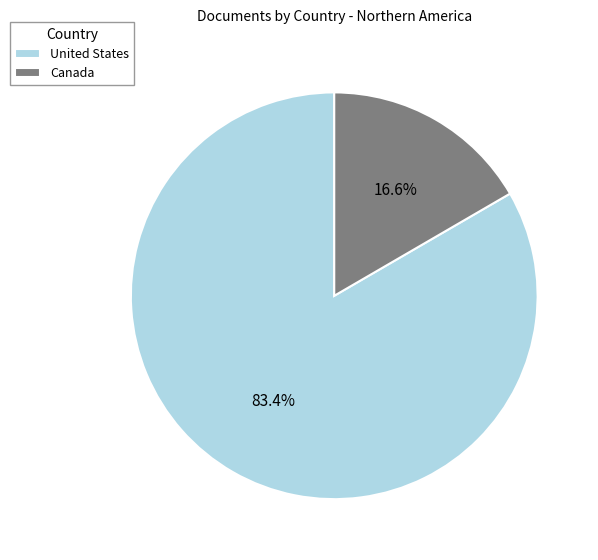

True or false: Canada accounts for 17% of the total.

True